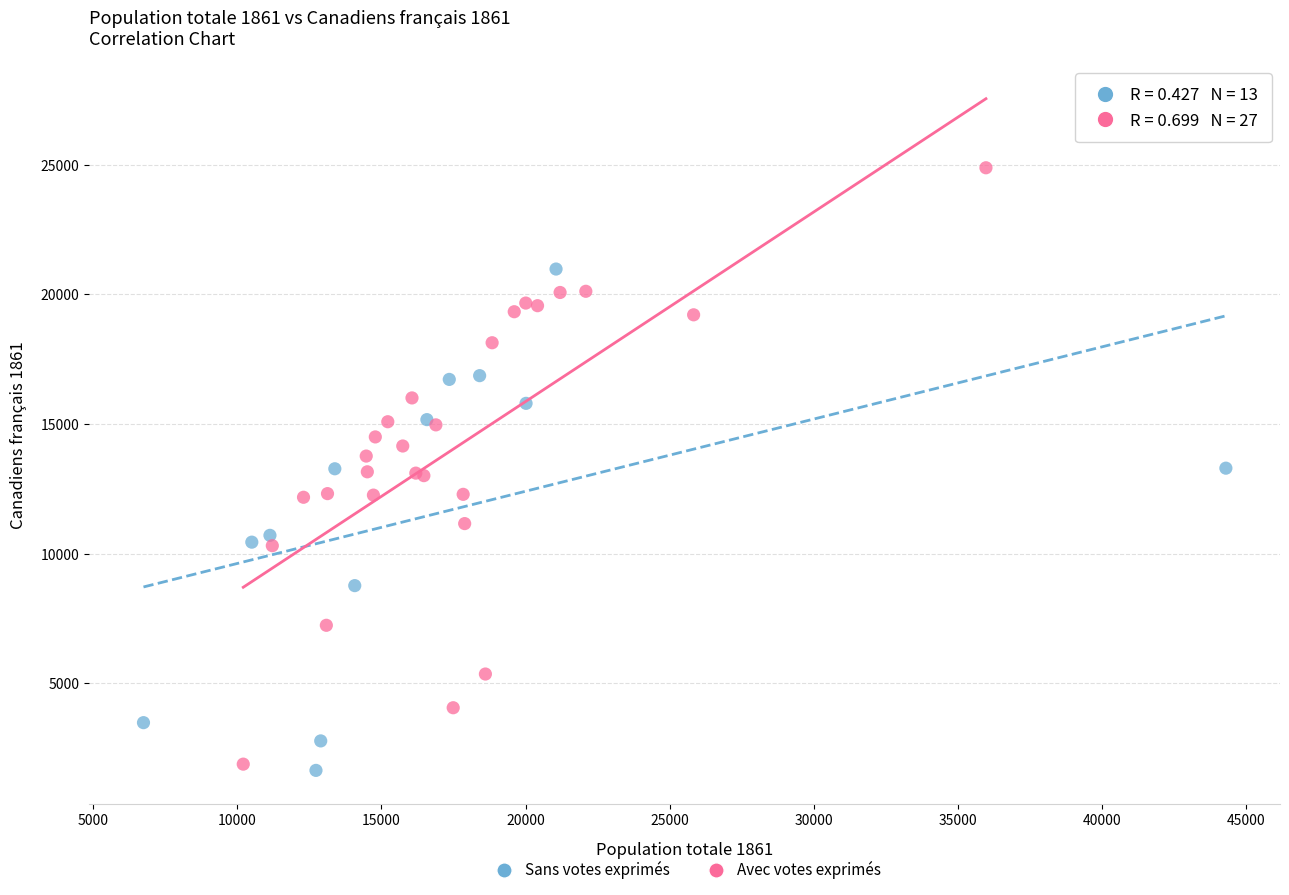

Which series contains the highest Y value?

Avec votes exprimés